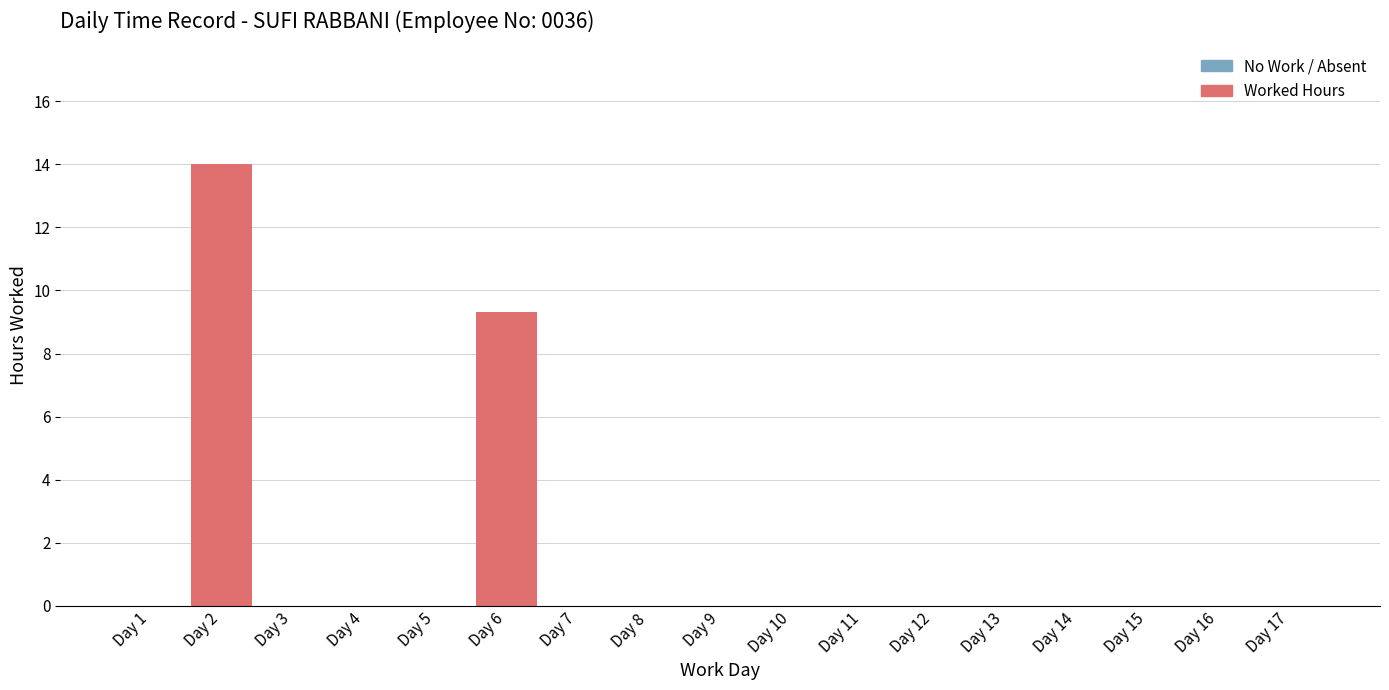

Reading left to right, what are all the values shown in this chart?

Day 1=0.0	Day 2=14.0	Day 3=0.0	Day 4=0.0	Day 5=0.0	Day 6=9.3	Day 7=0.0	Day 8=0.0	Day 9=0.0	Day 10=0.0	Day 11=0.0	Day 12=0.0	Day 13=0.0	Day 14=0.0	Day 15=0.0	Day 16=0.0	Day 17=0.0